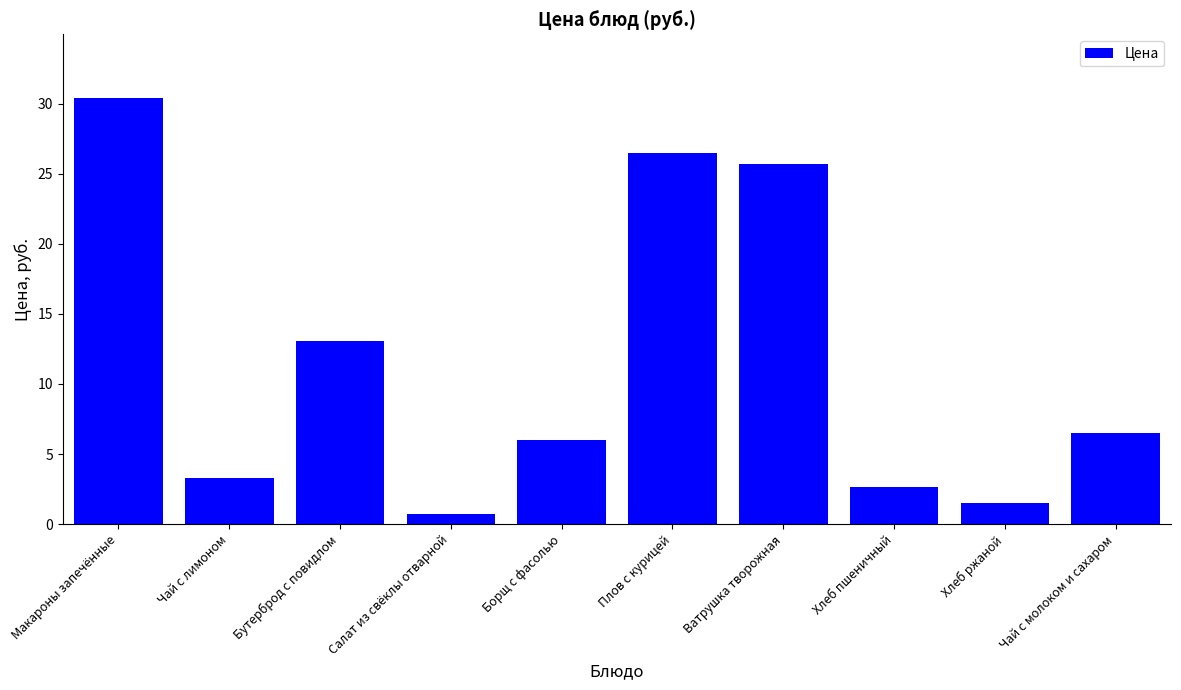

What is the difference between the maximum and minimum values?

29.7